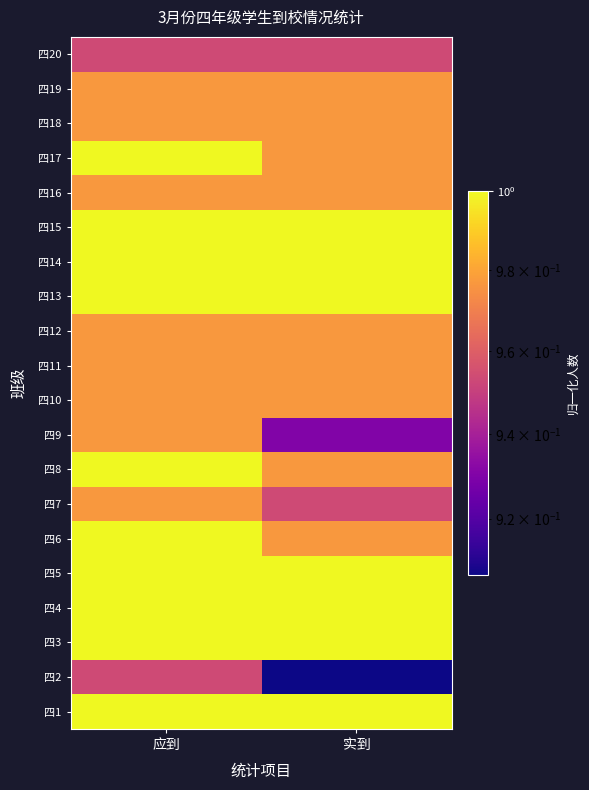

At which category is the sum across all series the highest?

应到